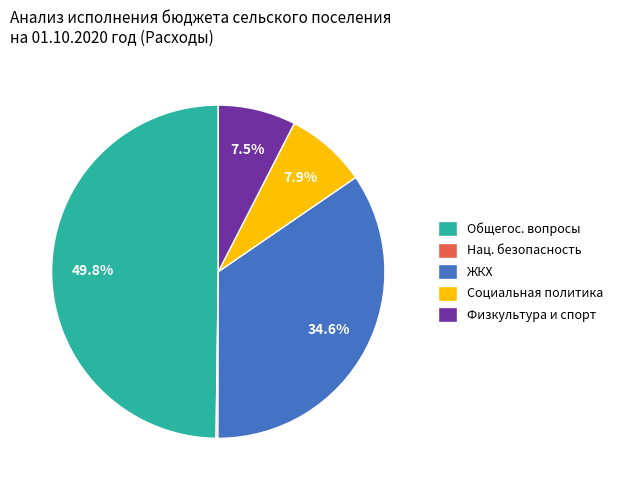

Does Социальная политика represent more than half of the total?

No